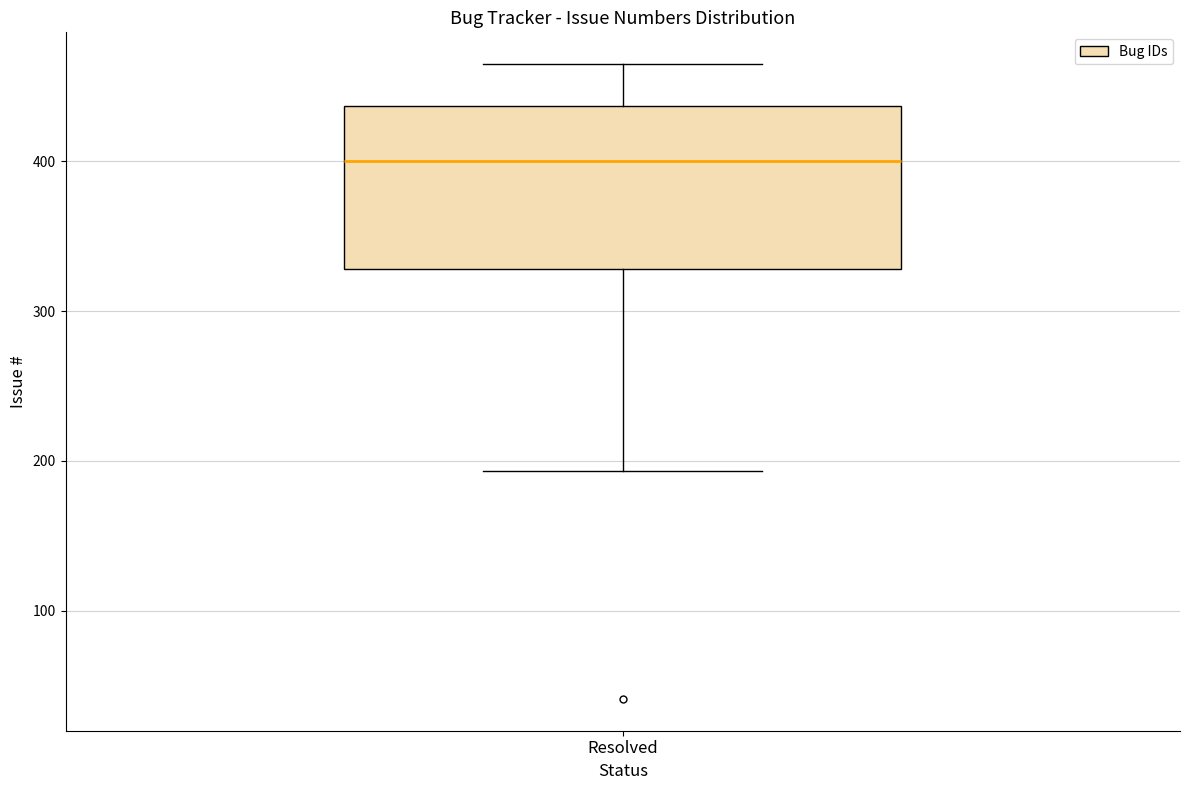

Where does the lower whisker of the box for Resolved end on the y-axis? The values are not printed on the chart, so give them approximately, as read against the axis.

190